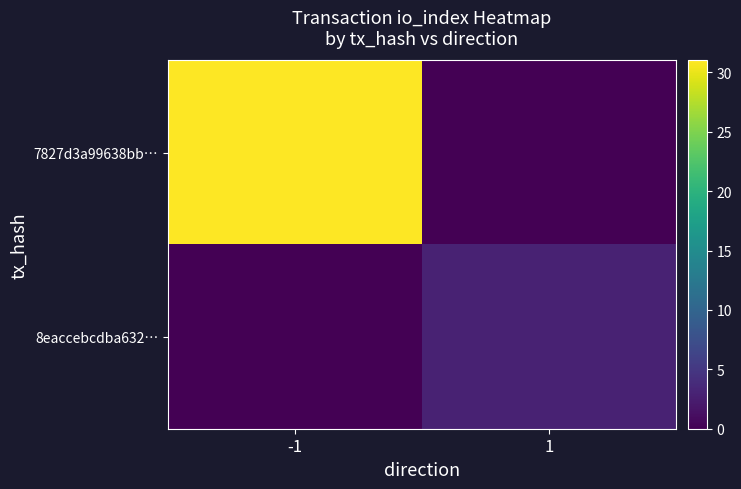

Count the number of data series in this chart.

2